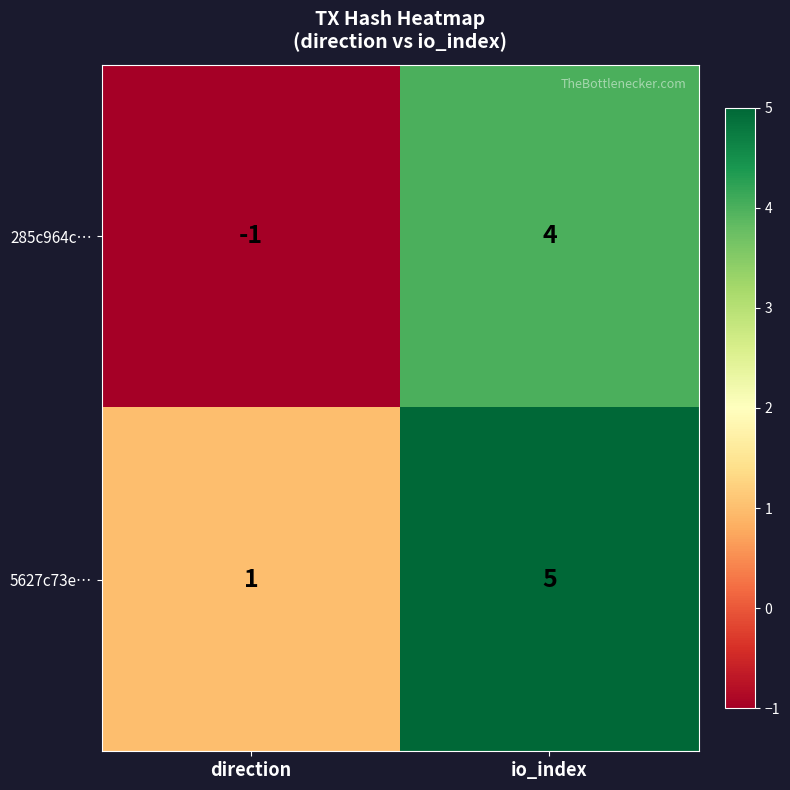

Reading right to left, what are all the values shown in this chart?

285c964c…: 4	-1
5627c73e…: 5	1